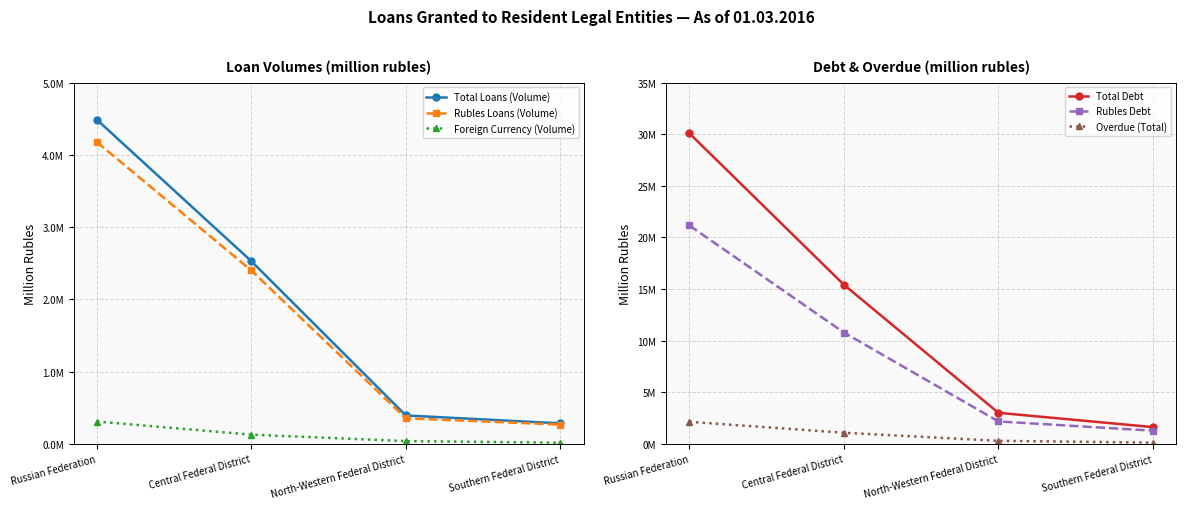

Count the number of categories in the chart.

4